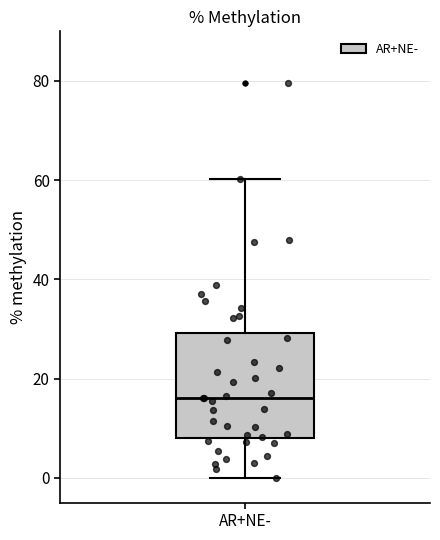

Where does the upper whisker of the box for AR+NE- end on the y-axis? The values are not printed on the chart, so give them approximately, as read against the axis.

60